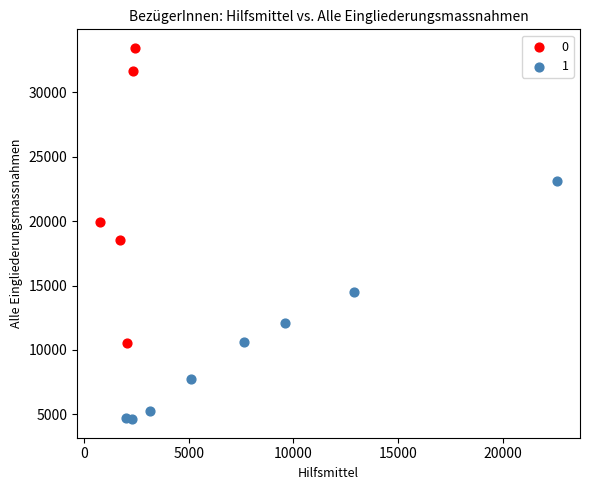

Which series contains the highest Y value?

0